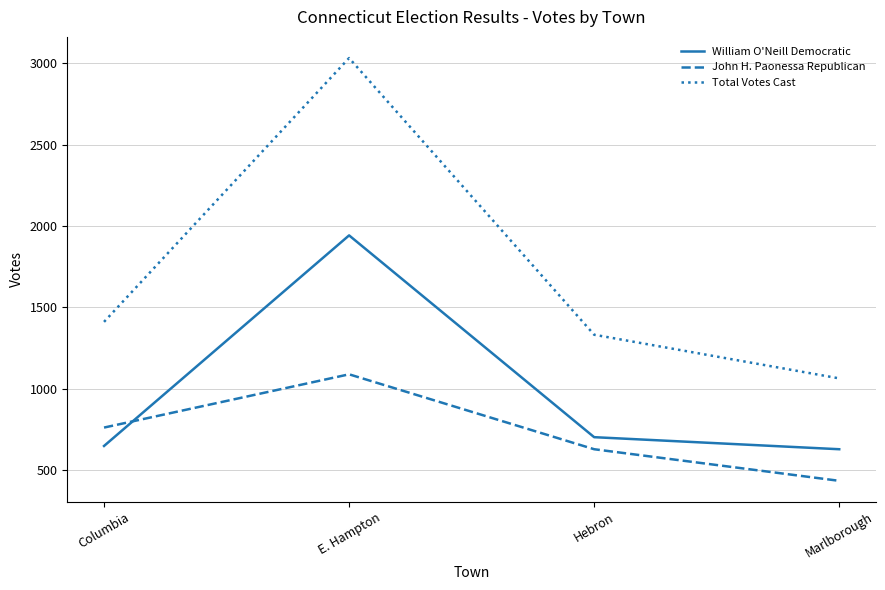

List the series in order of their peak value, highest first.

Total Votes Cast, William O'Neill Democratic, John H. Paonessa Republican